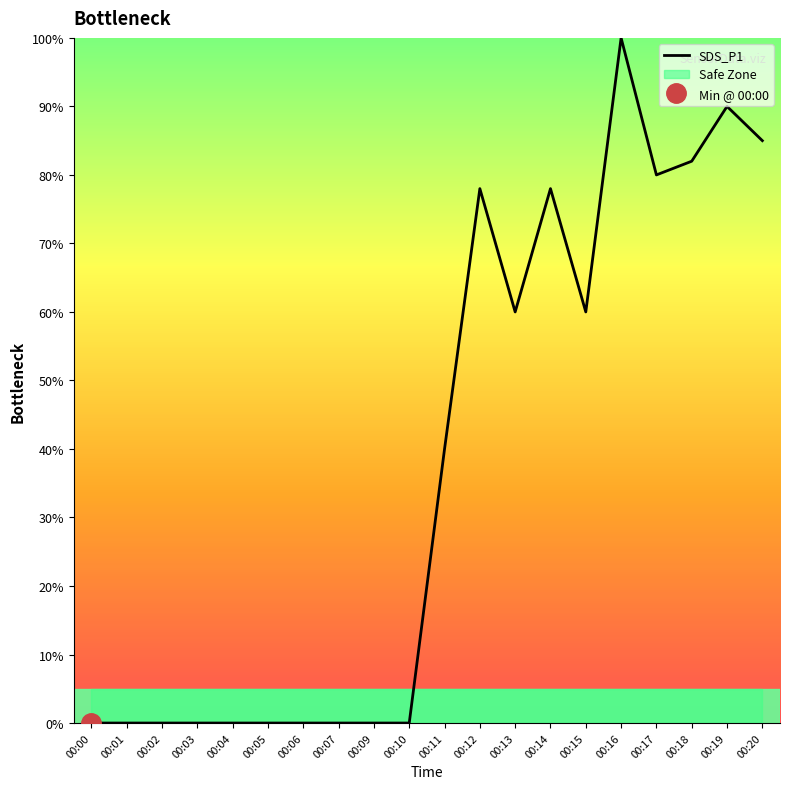

At which label does the data first exceed 40?

00:12